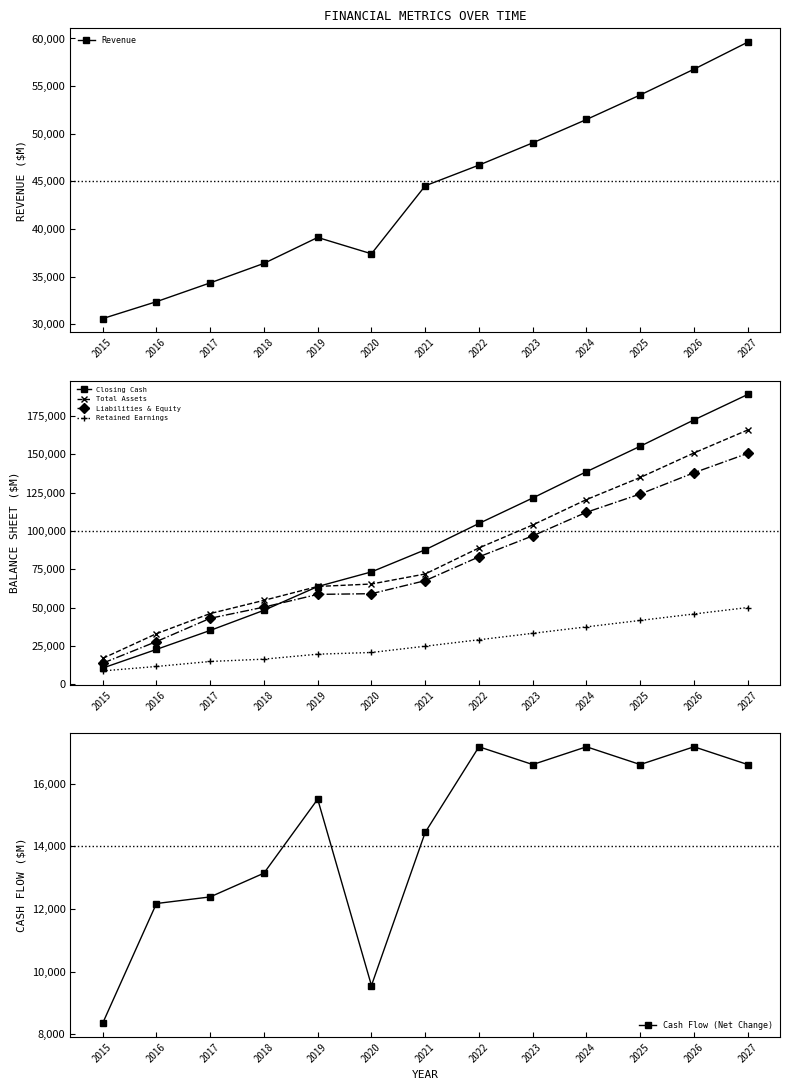

At how many categories does at least one series exceed 93533?

6